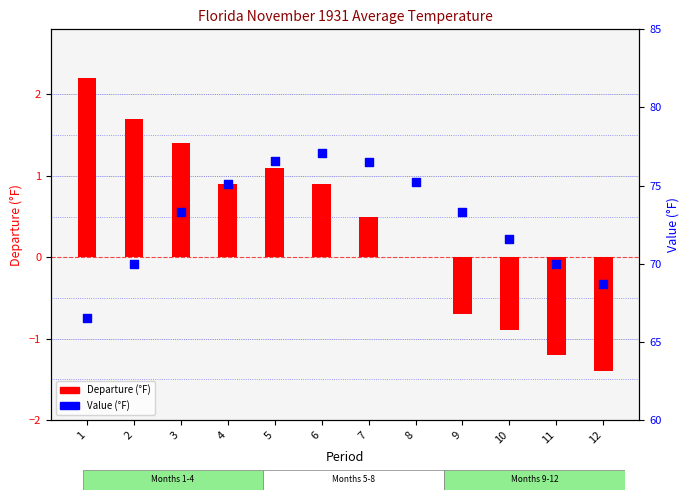

Which series reaches the maximum Y coordinate?

Value (°F)